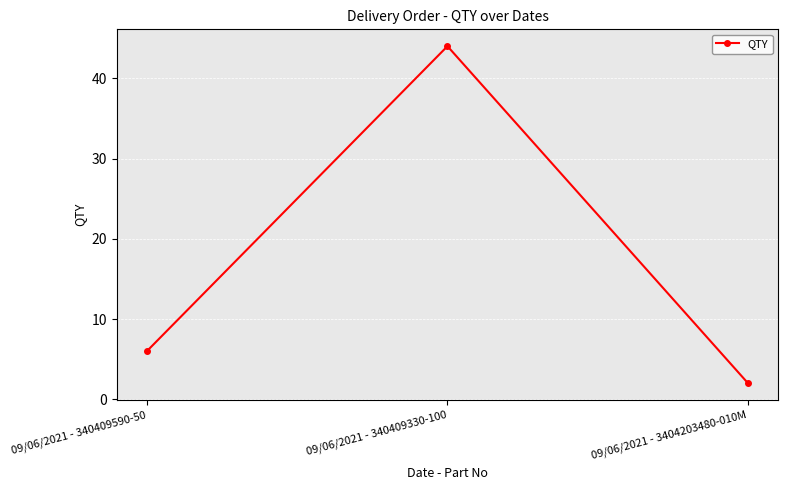

What is the value of the 2nd point from the left?

44